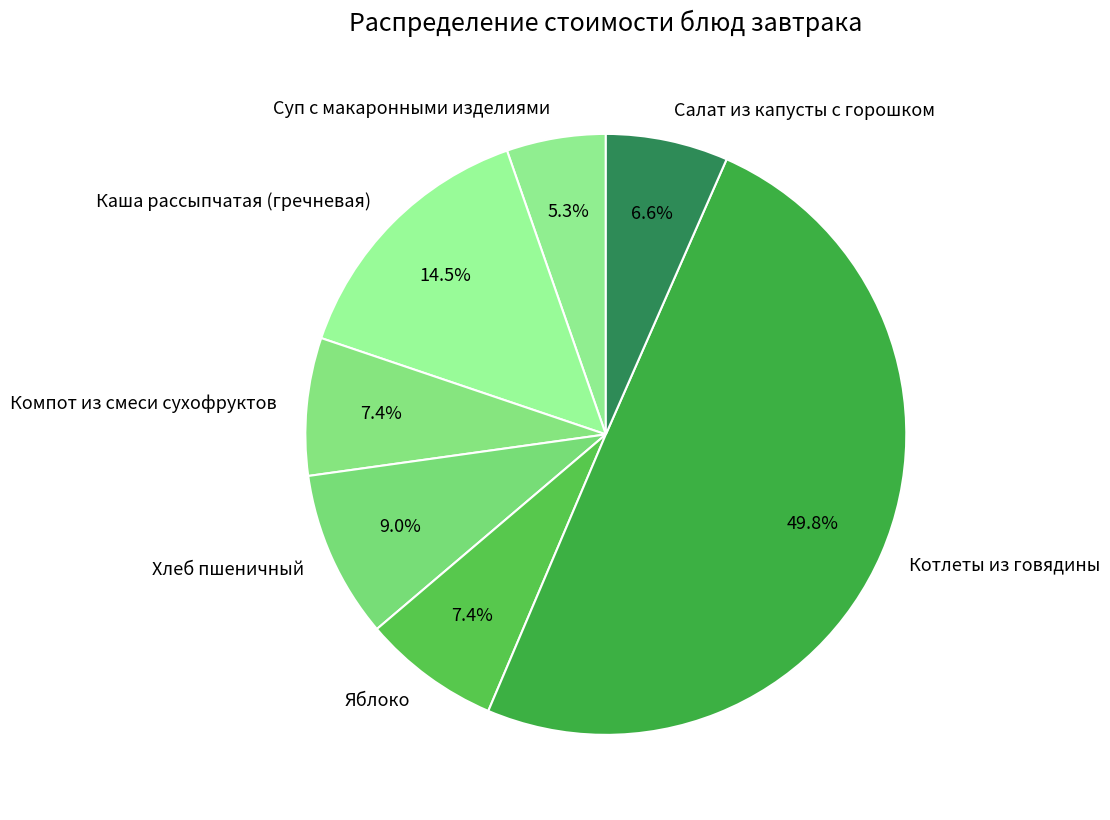

To the nearest percent, what is the difference between the largest and smallest slice percentages?

44%